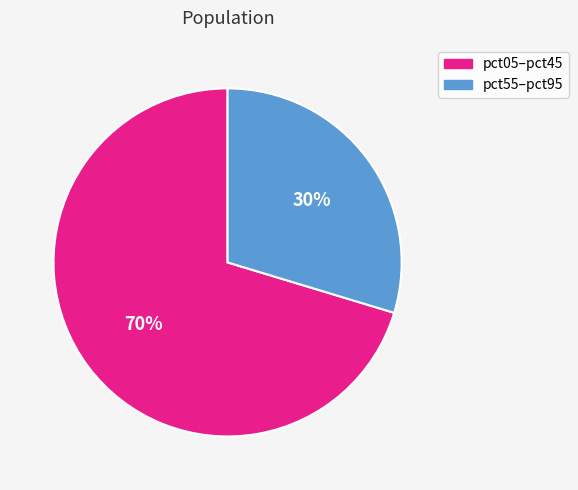

Is there a majority slice in this chart?

Yes